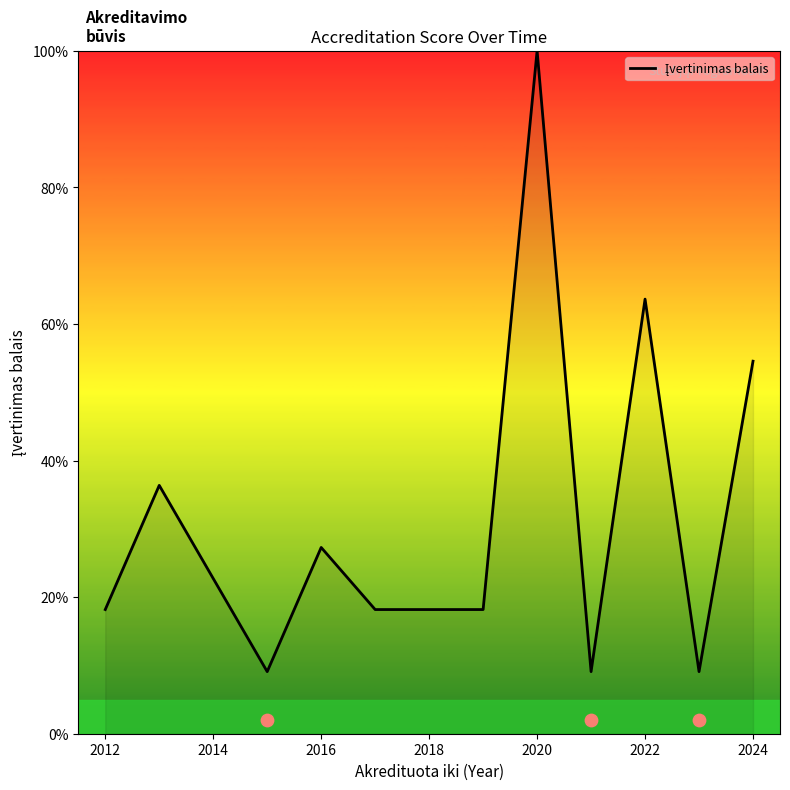

Between 2020 and 2024, which is larger?

2020